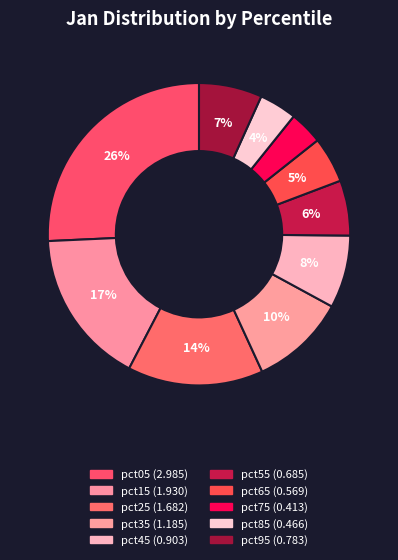

Between pct95 and pct65, which is larger?

pct95